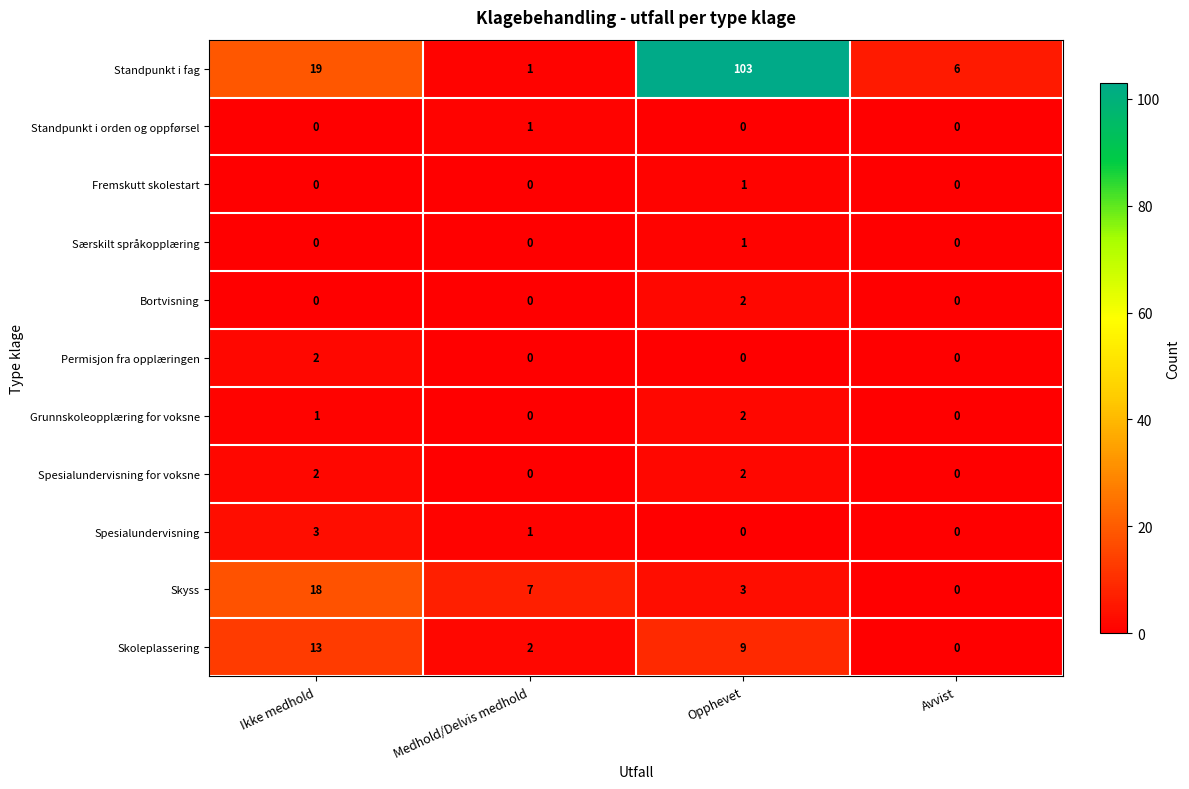

What is the total value across all series at Medhold/Delvis medhold?

12